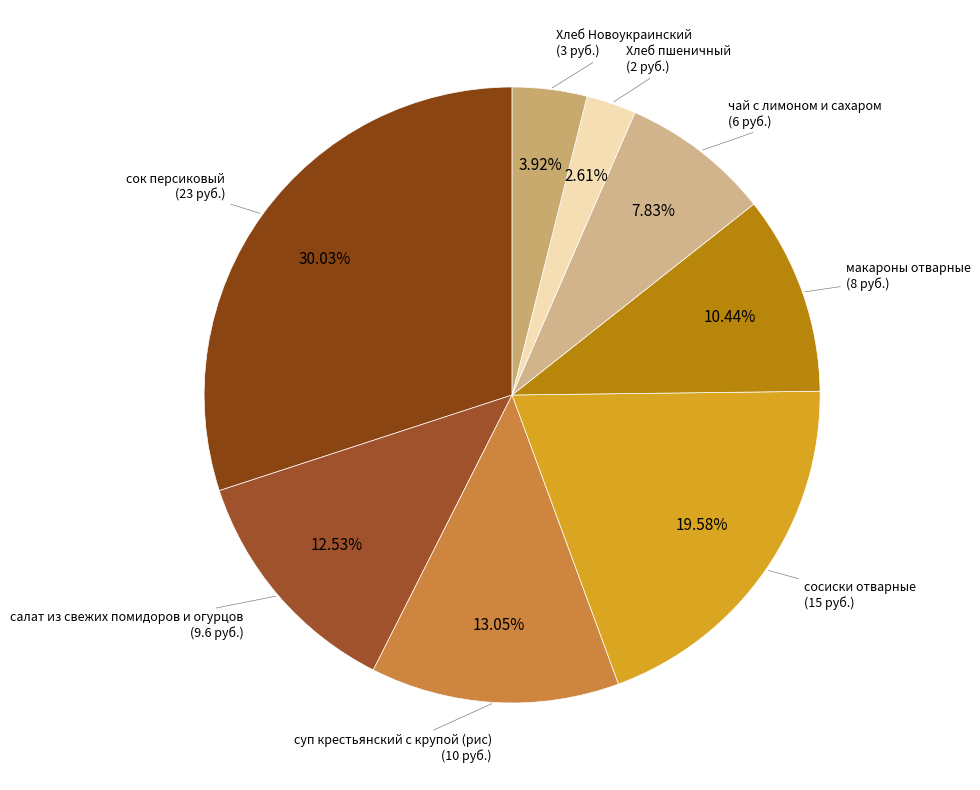

Is it true that суп крестьянский с крупой (рис) is 13% of the pie?

True